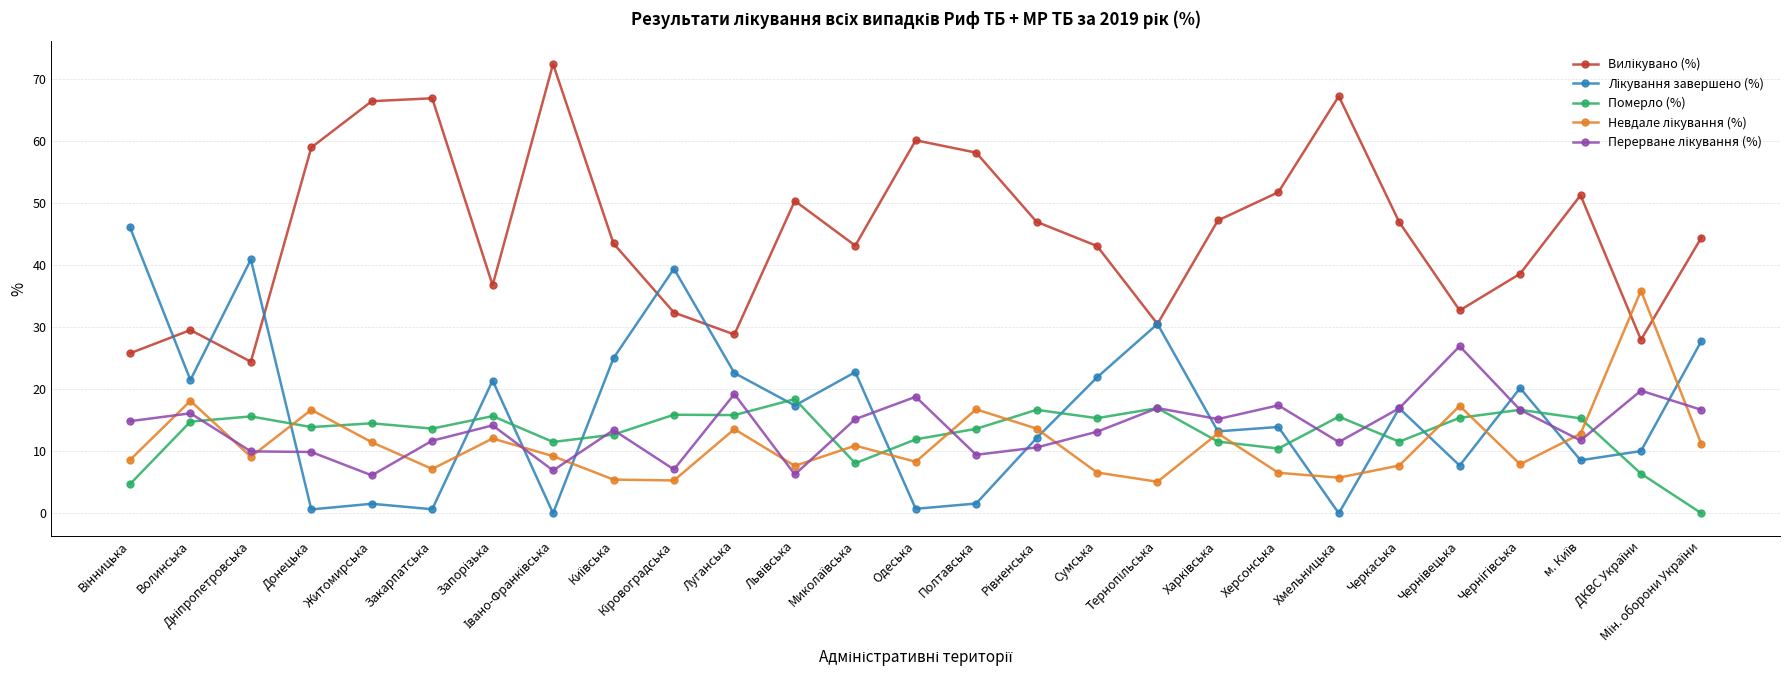

How many categories are shown in the chart?

27